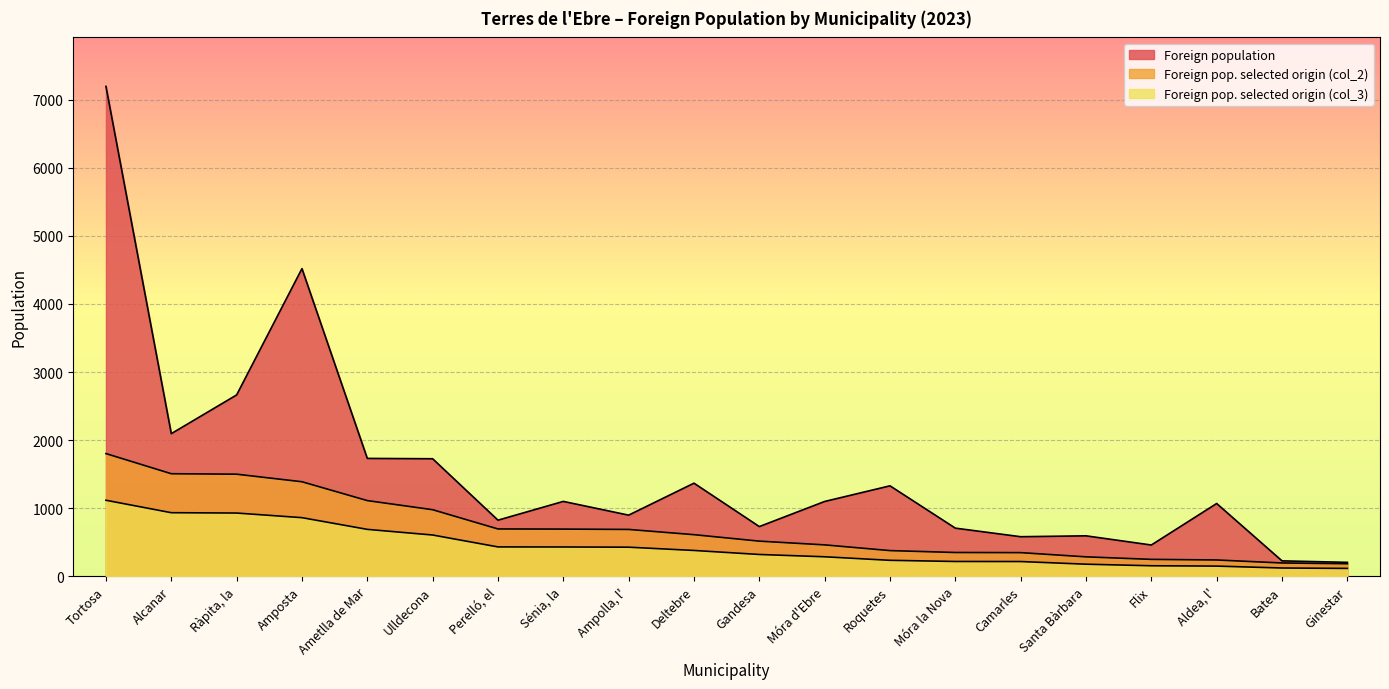

Rank the categories by Foreign pop. selected origin (col_3) value from highest to lowest.

Tortosa, Alcanar, Ràpita, la, Amposta, Ametlla de Mar, Ulldecona, Perelló, el, Sénia, la, Ampolla, l', Deltebre, Gandesa, Móra d'Ebre, Roquetes, Móra la Nova, Camarles, Santa Bàrbara, Flix, Aldea, l', Batea, Ginestar